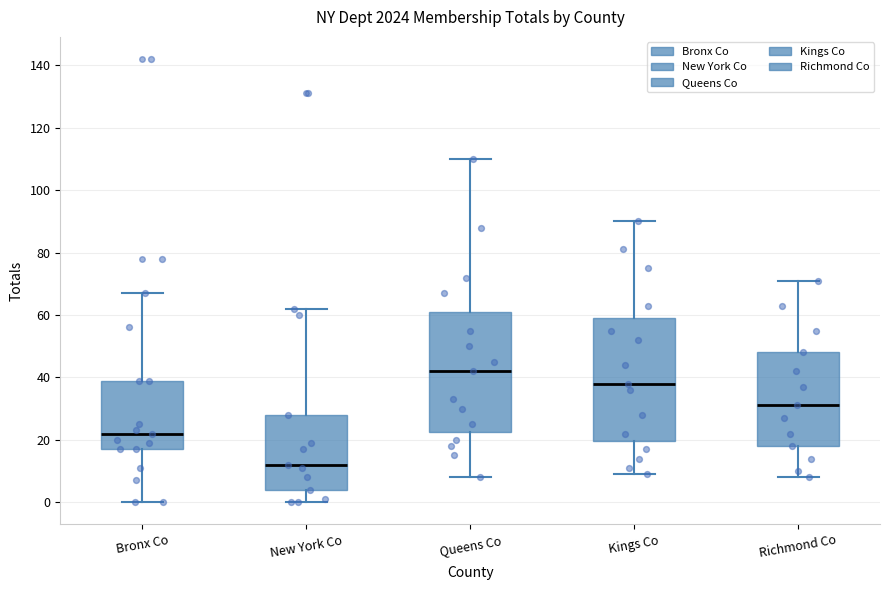

Reading left to right, transcribe this box plot: for each box, give where its median line is, the range the box spans, and where its two whiskers end, as read against the y-axis. The values are not printed on the chart, so give them approximately, as read against the axis.

Bronx Co: median 22, box 18 to 40, whiskers 0 to 68
New York Co: median 12, box 4 to 28, whiskers 0 to 62
Queens Co: median 42, box 22 to 62, whiskers 8 to 110
Kings Co: median 38, box 20 to 60, whiskers 10 to 90
Richmond Co: median 32, box 18 to 48, whiskers 8 to 72